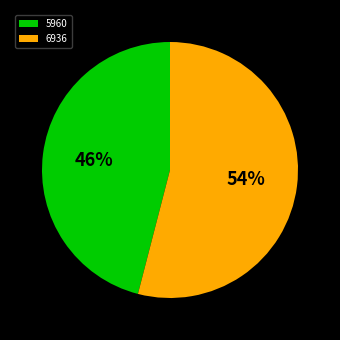

To the nearest percent, what percentage of the pie is 5960?

46%